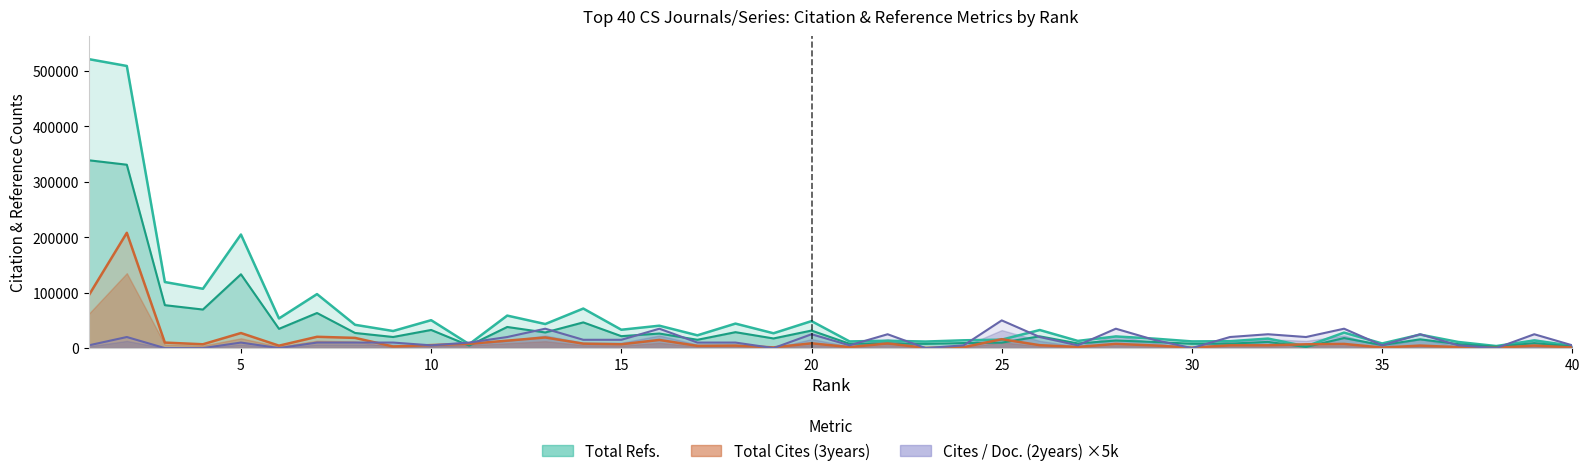

Which category has the lowest value in the Total Cites (3years) series?

23